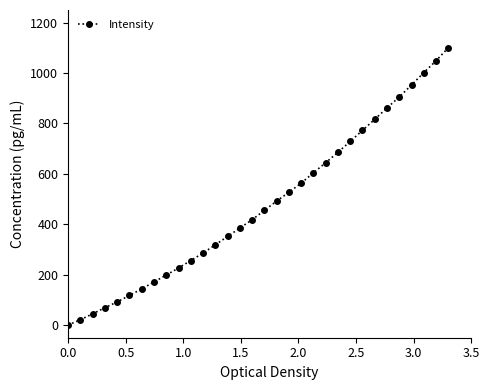

How many lines are shown in the chart?

1